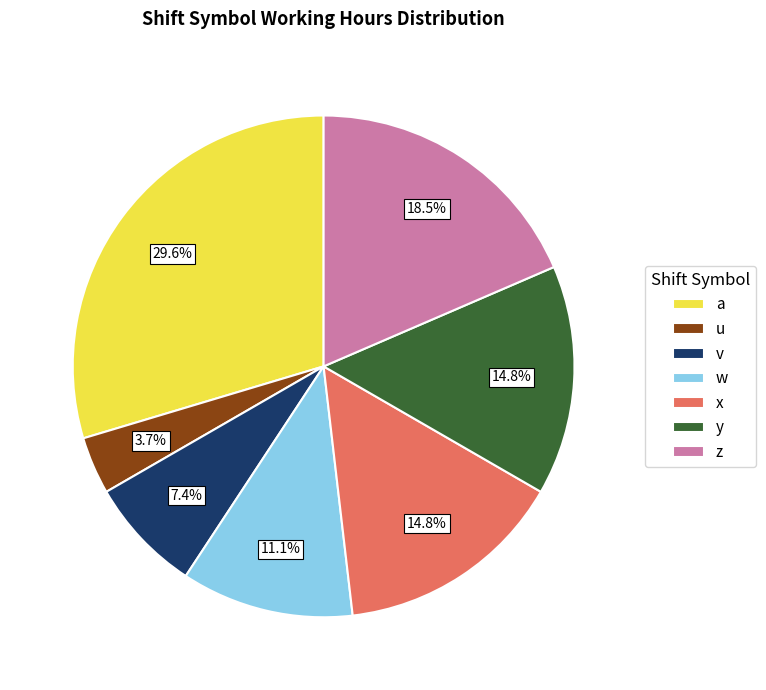

What is the smallest slice in the pie chart?

u